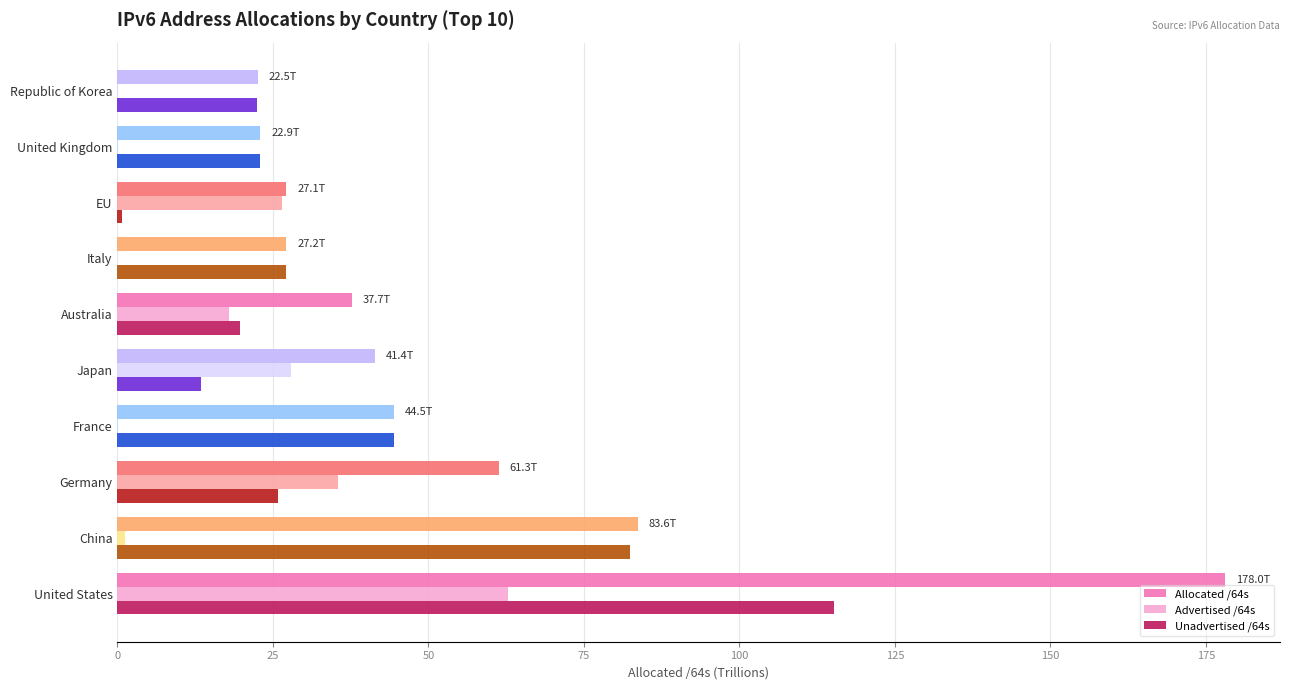

Is the value of Allocated /64s at Republic of Korea greater than the value of Unadvertised /64s at France?

No